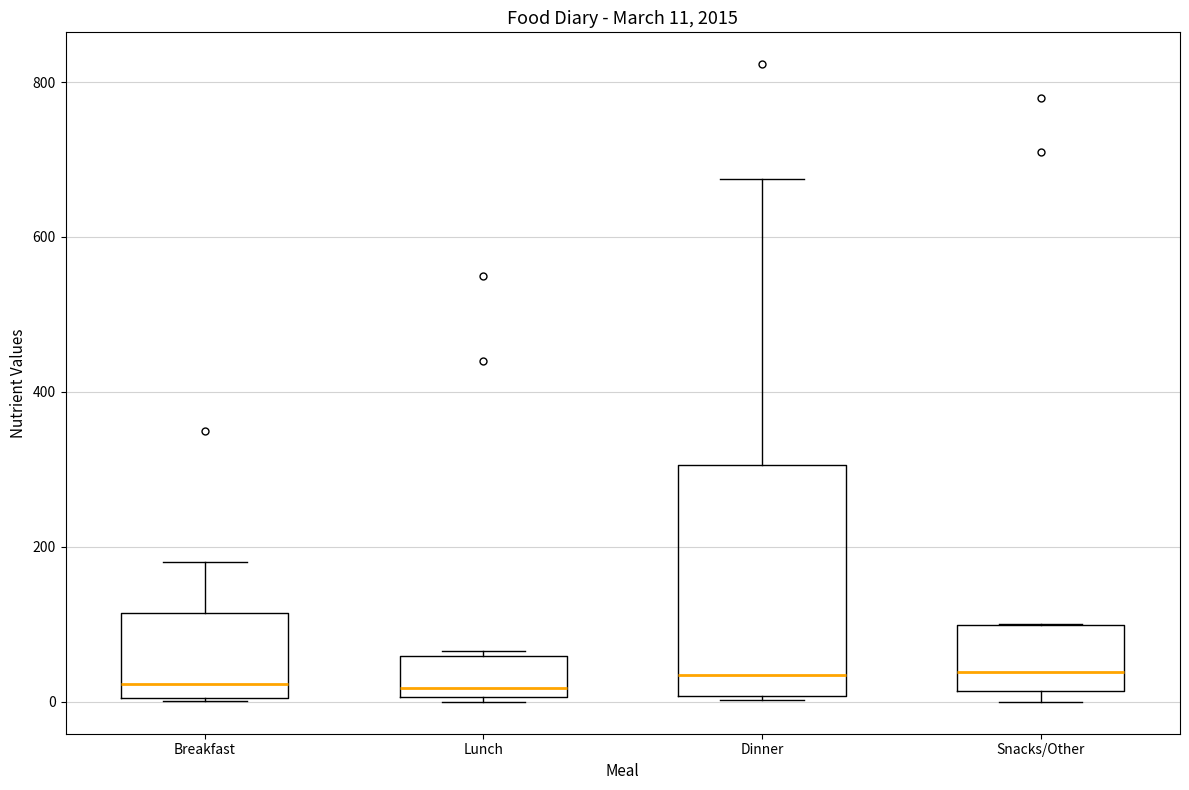

Comparing the boxes themselves (not the whiskers), which one is the tallest?

Dinner